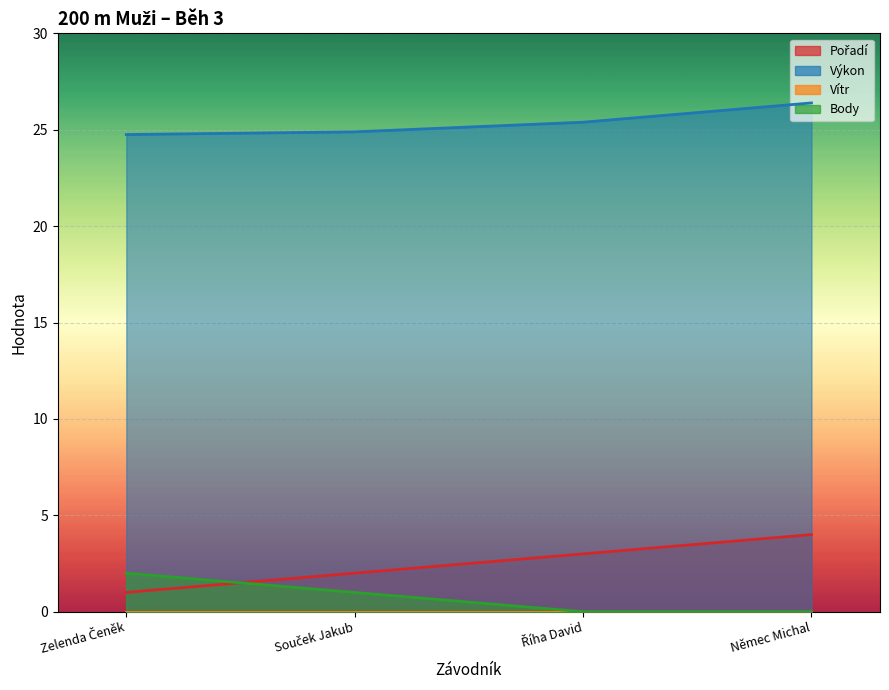

Count the Body values in the range 0 to 2.

4